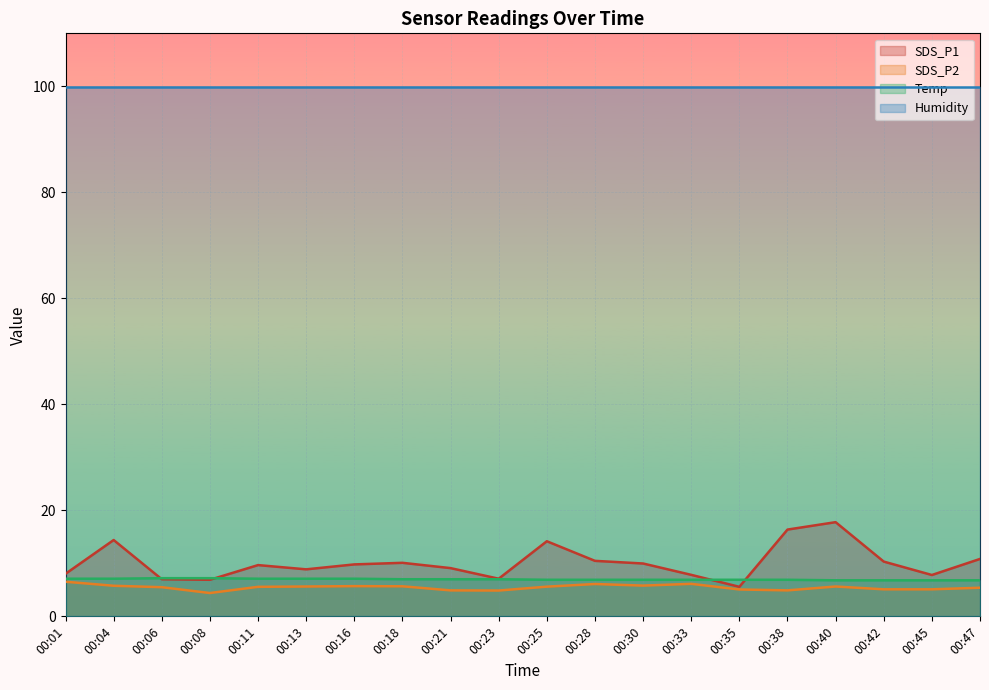

What is the average value of the SDS_P2 series?

5.5